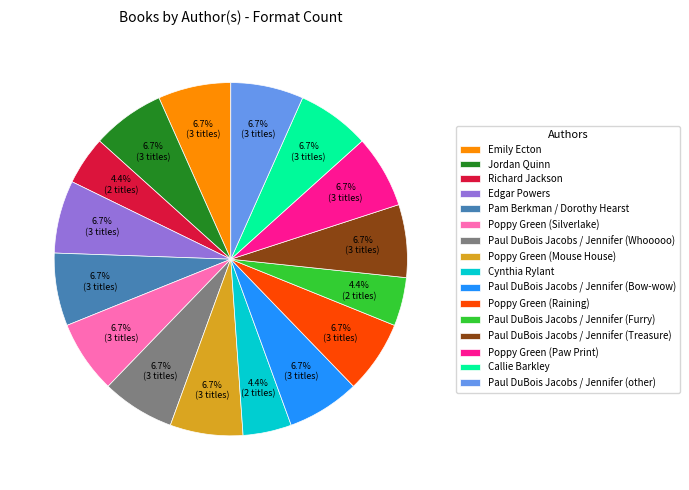

Count the number of slices in the pie.

16